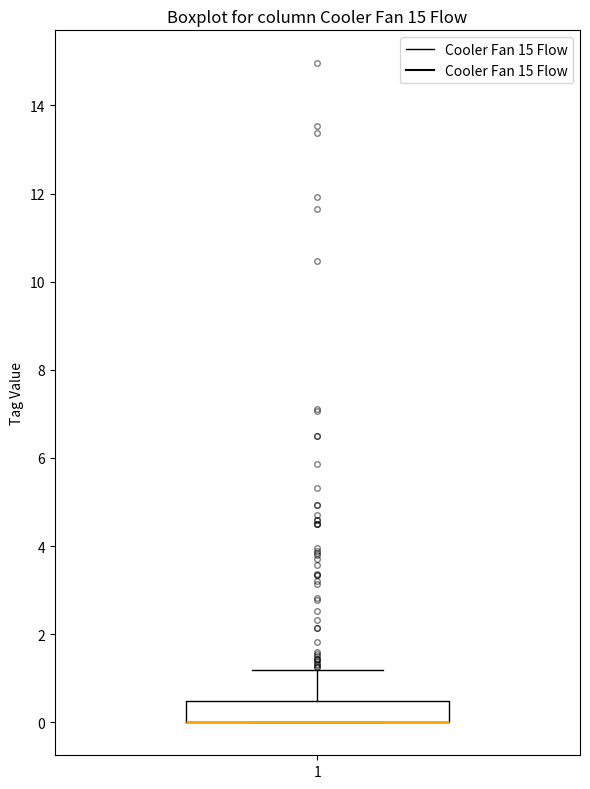

Transcribe this box plot: give where the median line is, the range the box spans, and where the two whiskers end, as read against the y-axis. The values are not printed on the chart, so give them approximately, as read against the axis.

median 0.0 (drawn on the box's lower edge), box 0.0 to 0.4, whiskers 0.0 to 1.2